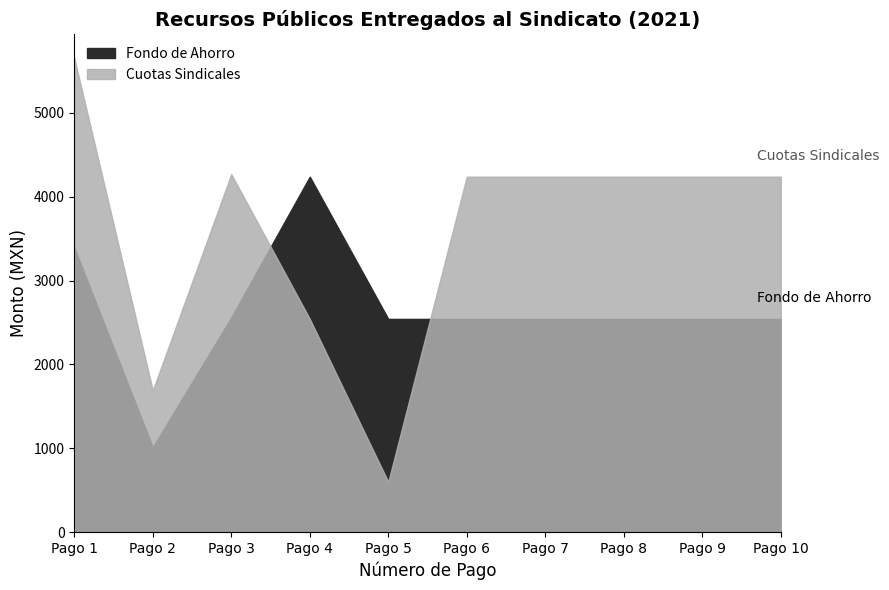

Does the chart have visible grid lines?

No